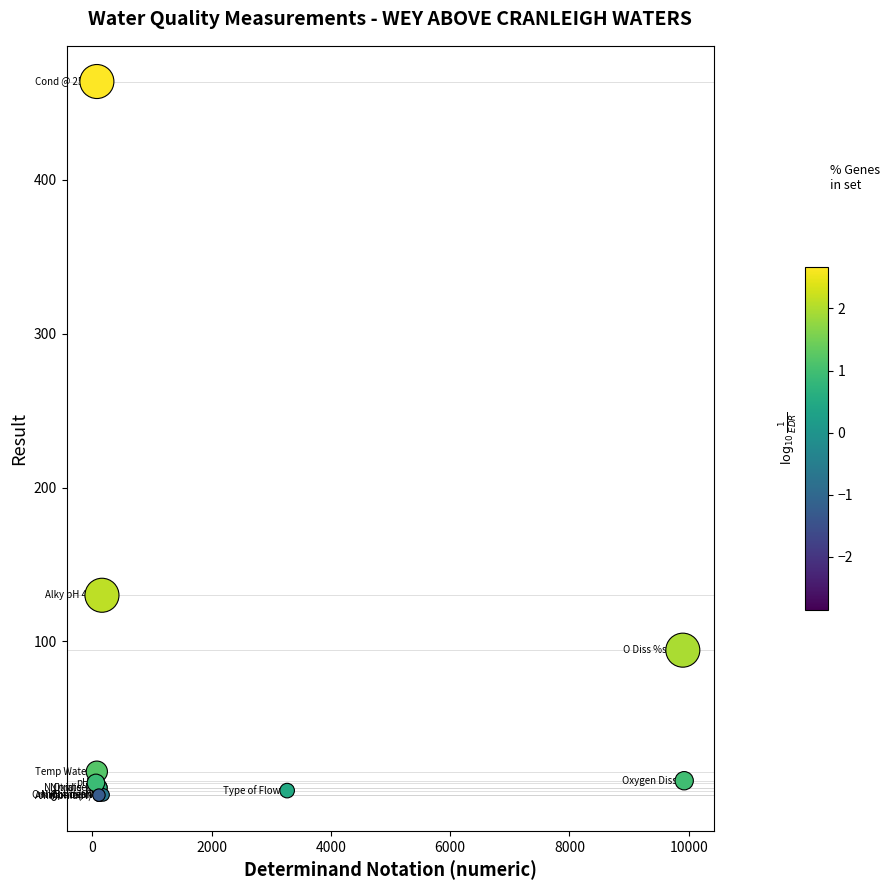

What Y value in the scatter plot is closest to 232?

130.0